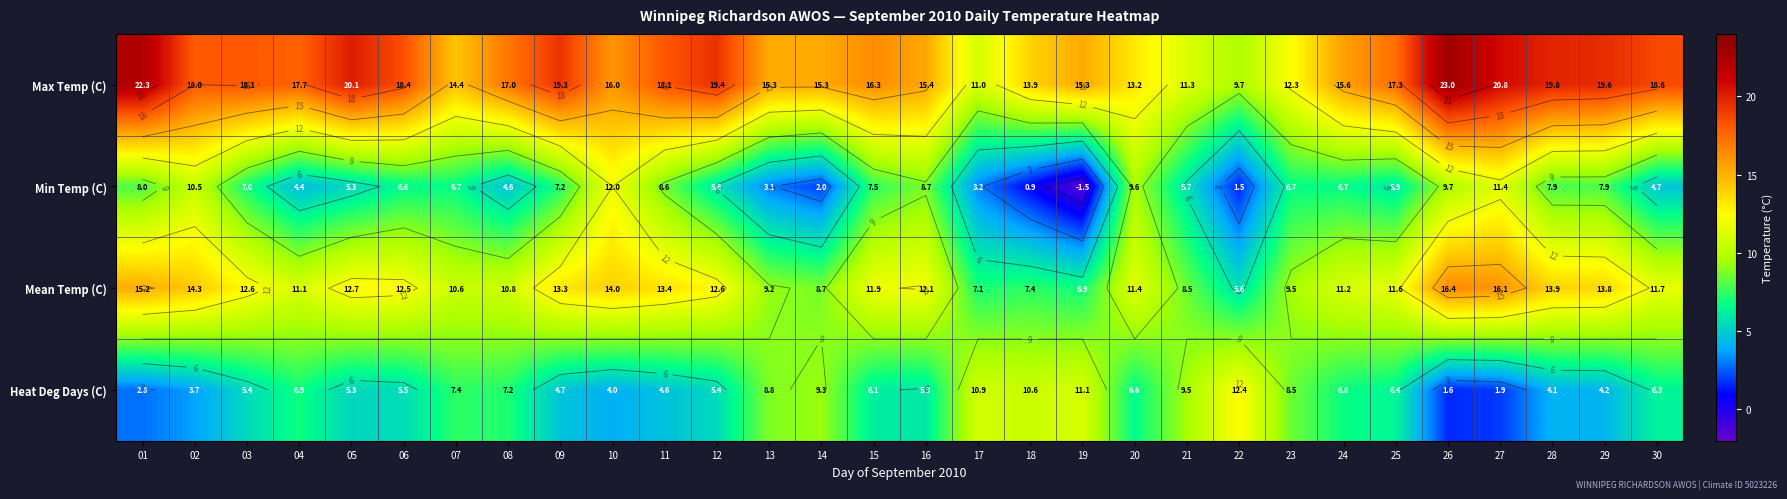

Rank the categories by Mean Temp (C) value from lowest to highest.

22, 19, 17, 18, 21, 14, 13, 23, 07, 08, 04, 24, 20, 25, 30, 15, 16, 06, 03, 12, 05, 09, 11, 29, 28, 10, 02, 01, 27, 26